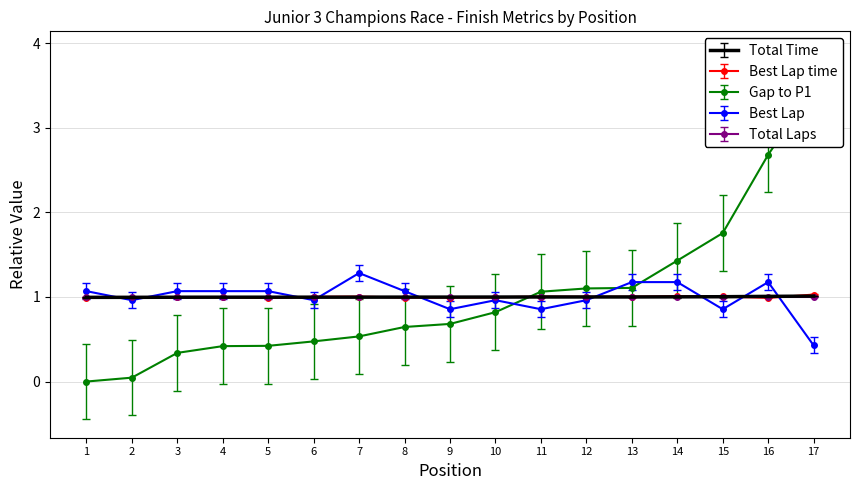

What is the maximum value for Best Lap?

1.3